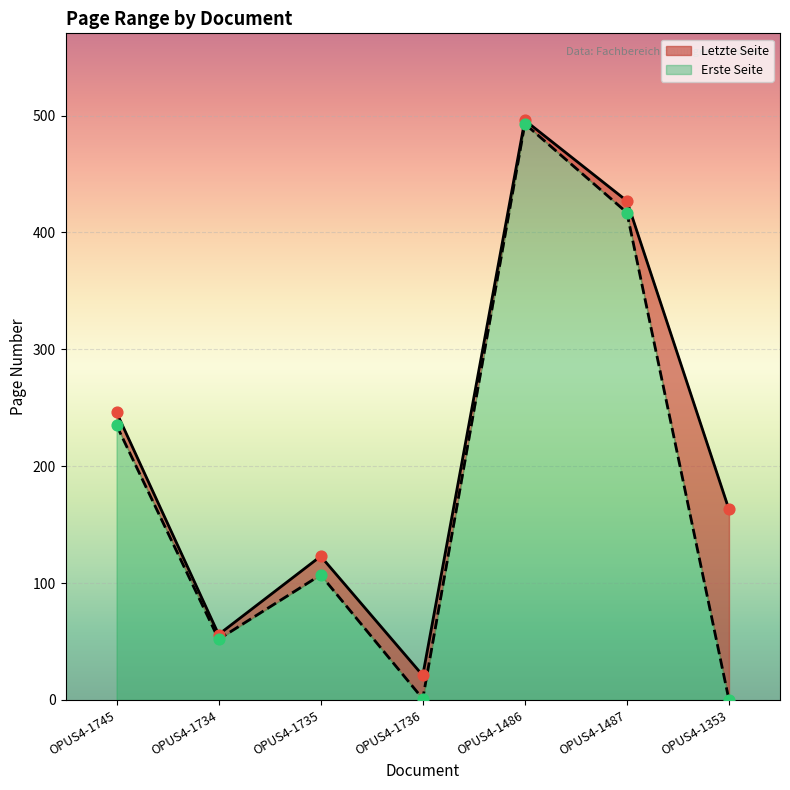

At which category is the sum across all series the highest?

OPUS4-1486